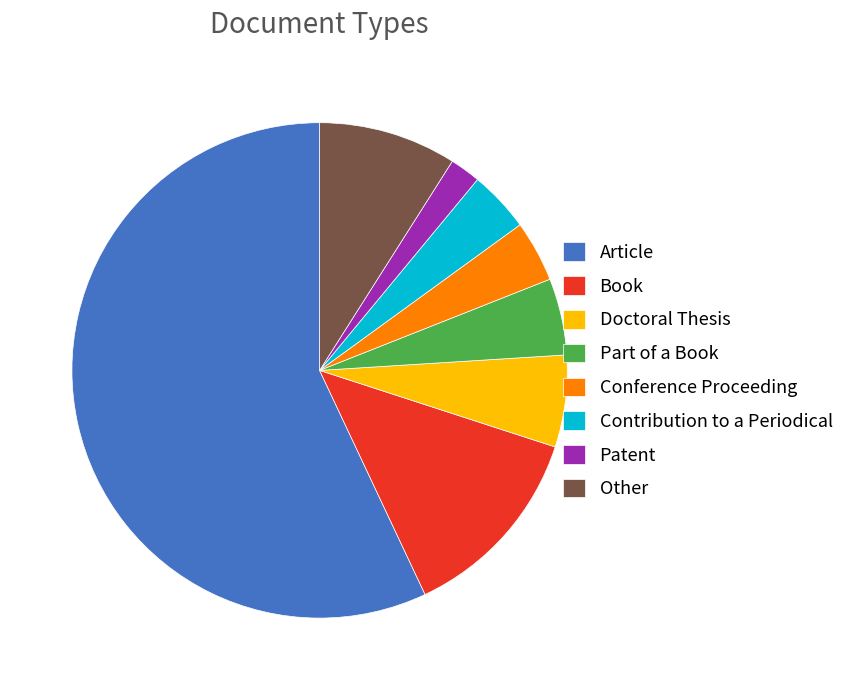

How many slices are in this pie chart?

8